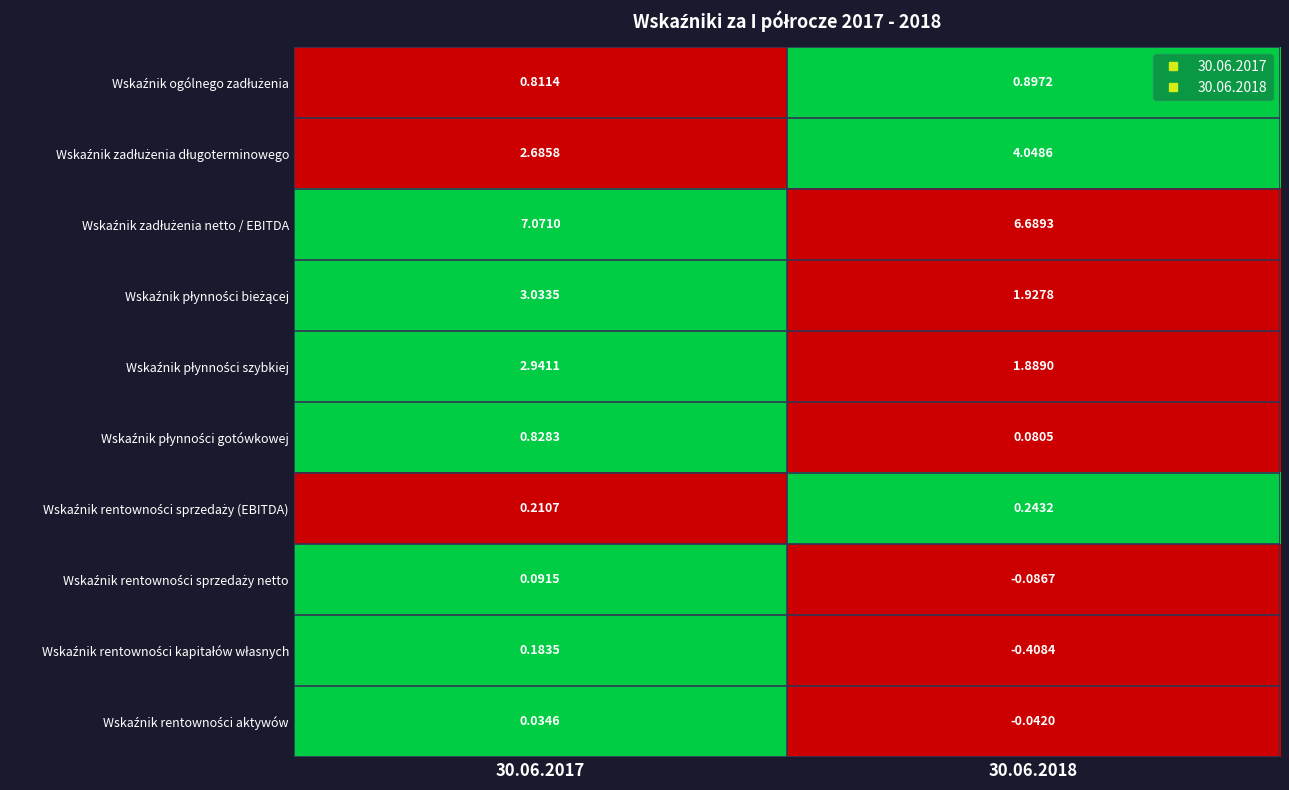

Which has a higher value, 30.06.2017 or 30.06.2018?

30.06.2018